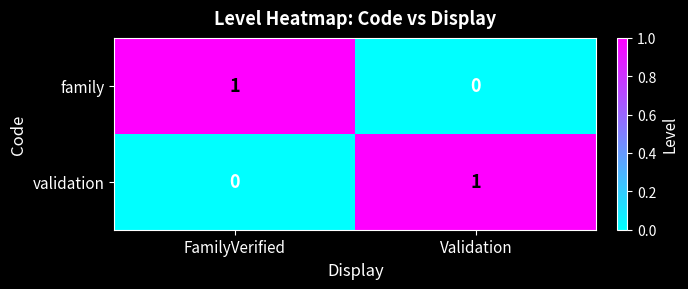

At FamilyVerified, list the series in order from largest to smallest.

family, validation